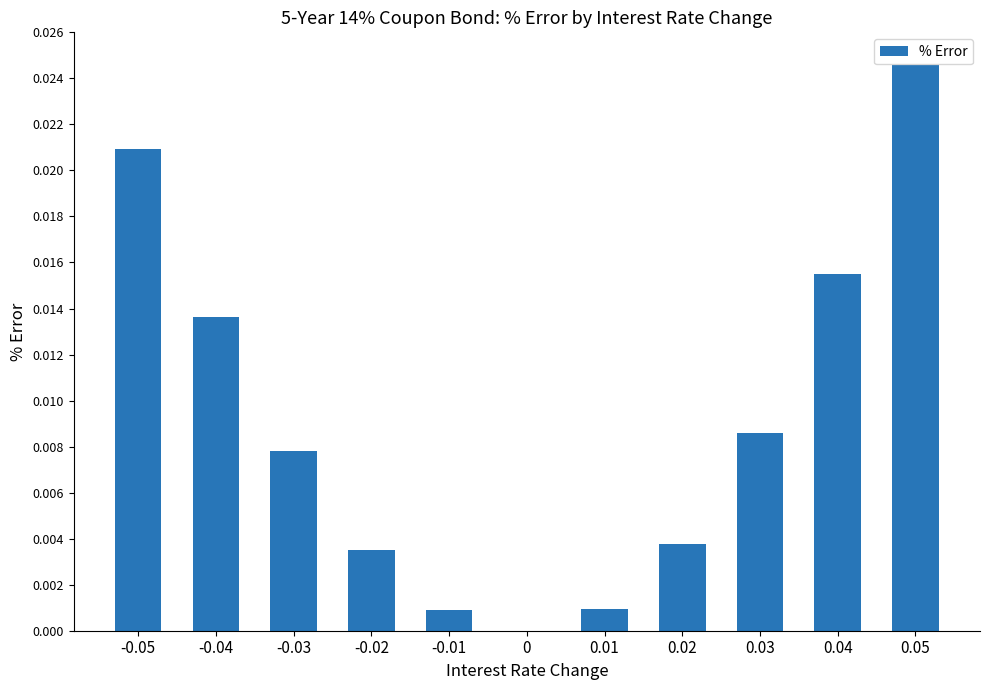

Which label corresponds to the largest value in the chart?

0.05